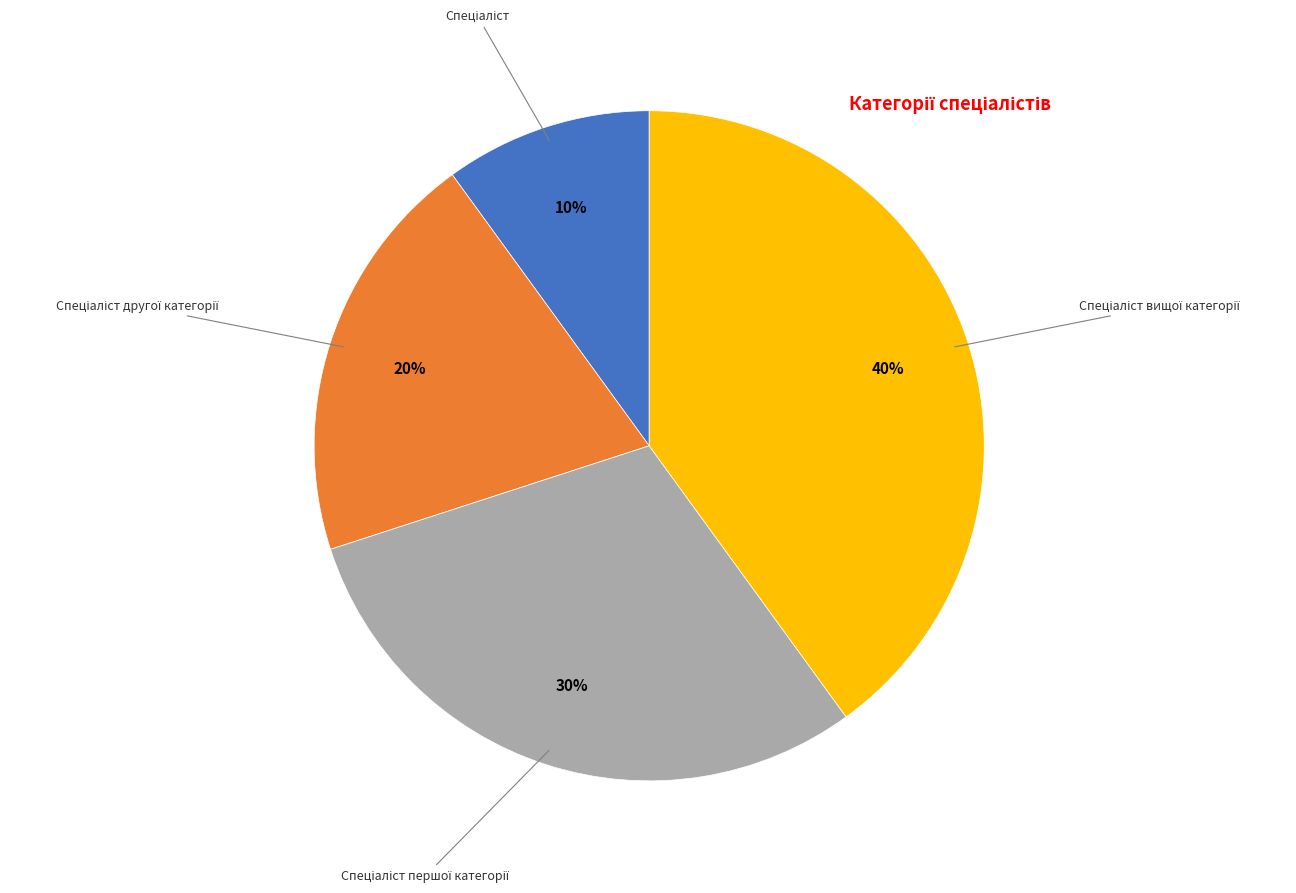

To the nearest percent, what is the difference between the largest and smallest slice percentages?

30%